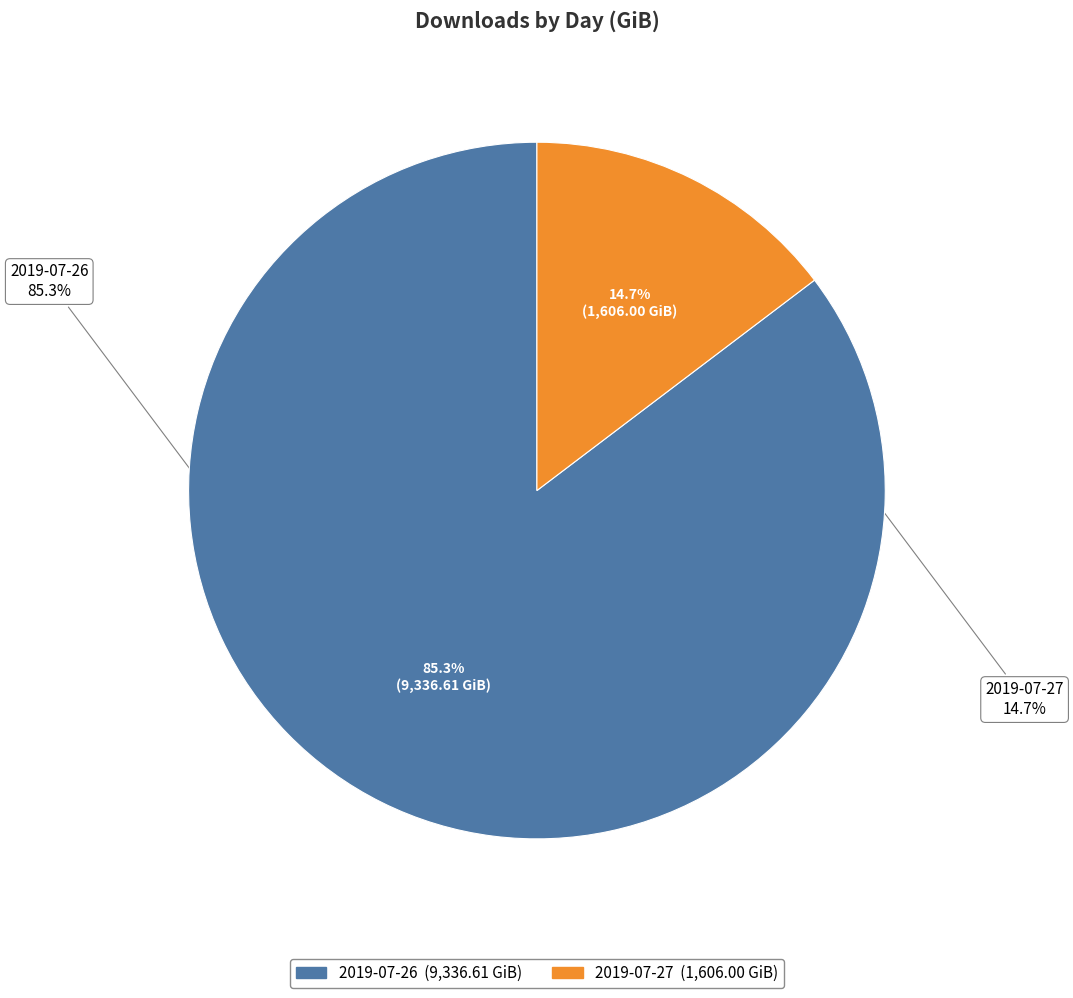

Which slice is the smallest?

2019-07-27